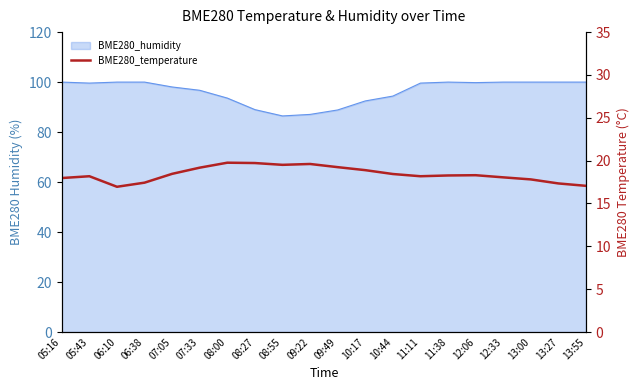

At which label is the value closest to 18?

05:16